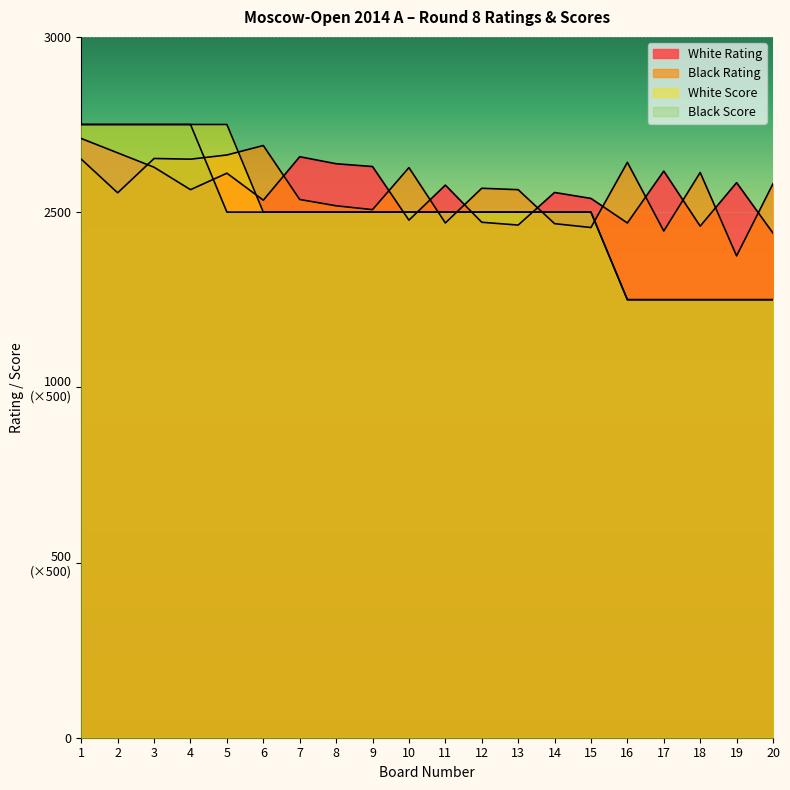

At 12, list the series in order from largest to smallest.

Black Rating, White Score, Black Score, White Rating